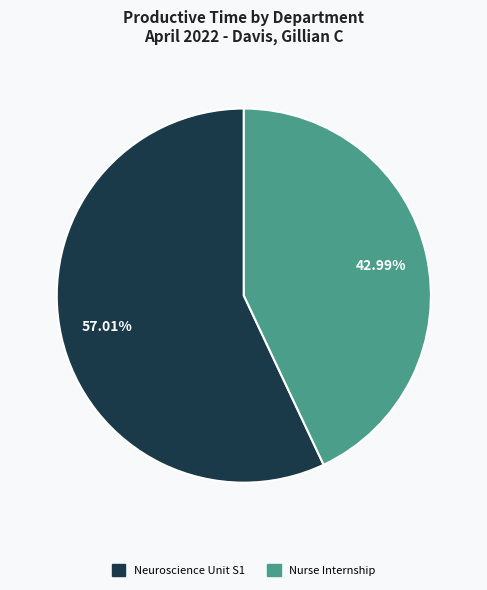

Does any single category account for the majority?

Yes